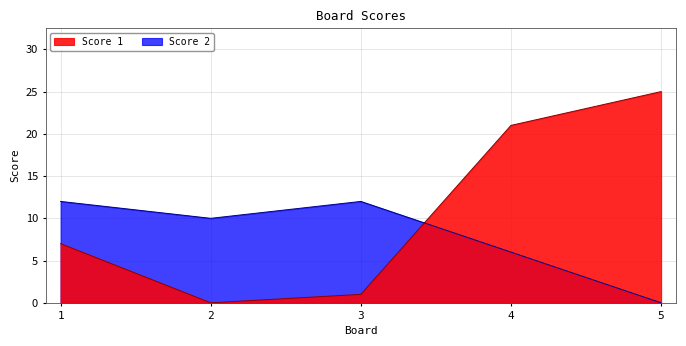

At which category does the chart reach its peak across all series?

5